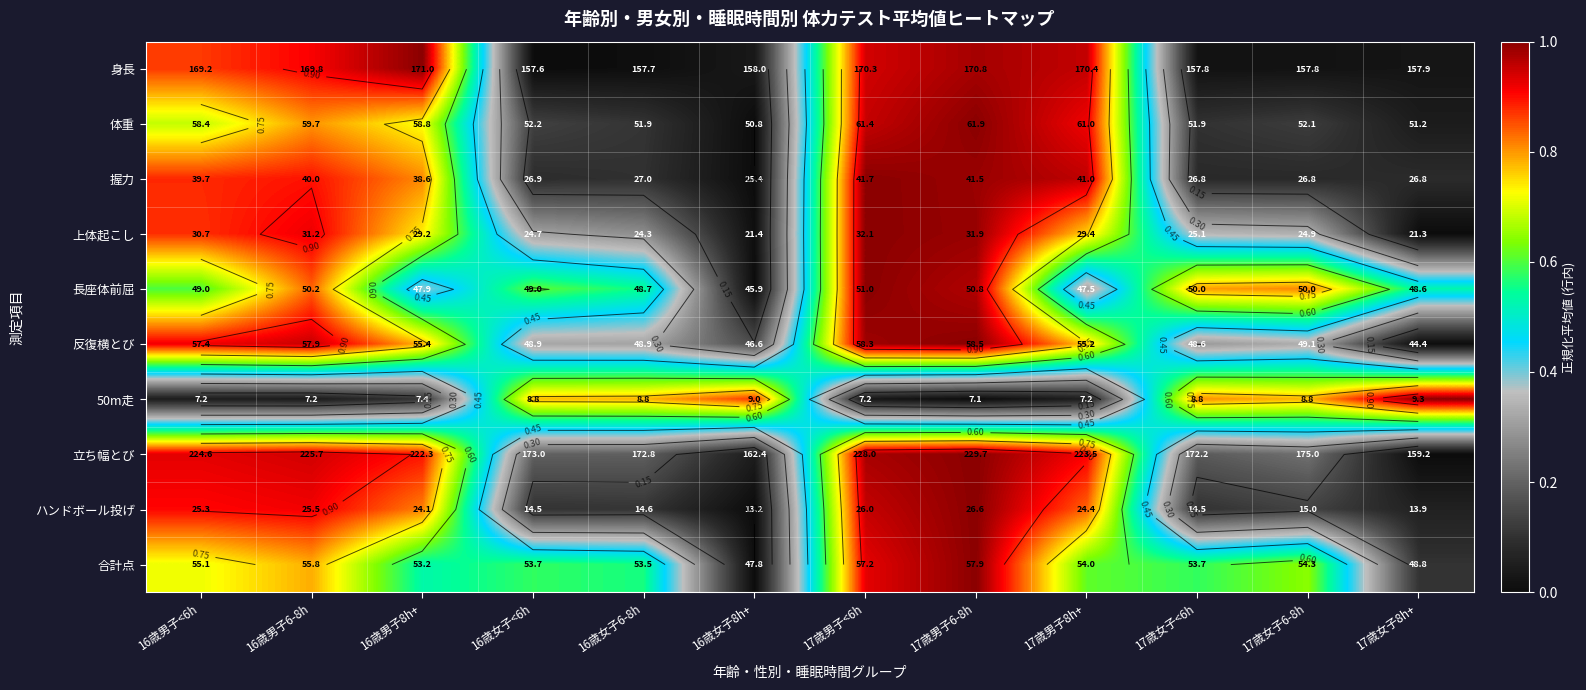

Is the value of 反復横とび at 16歳男子<6h greater than the value of 体重 at 17歳女子8h+?

Yes